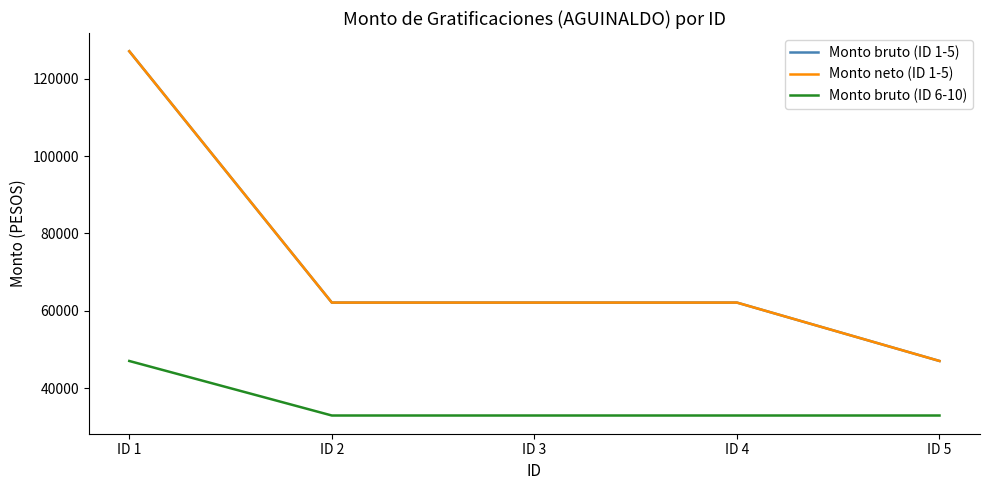

Does the chart display data point markers on the line(s)?

No